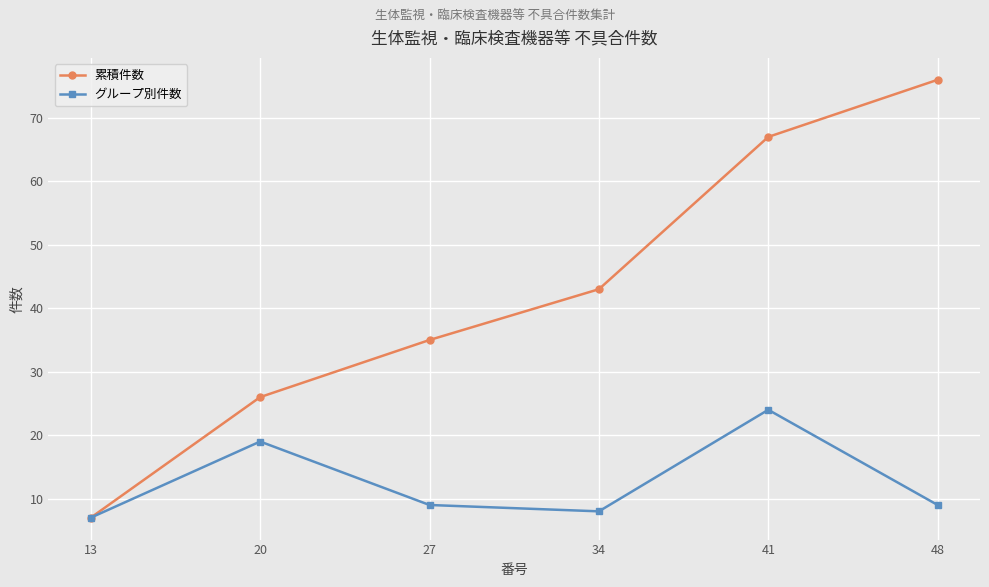

At which category is the sum across all series the highest?

41